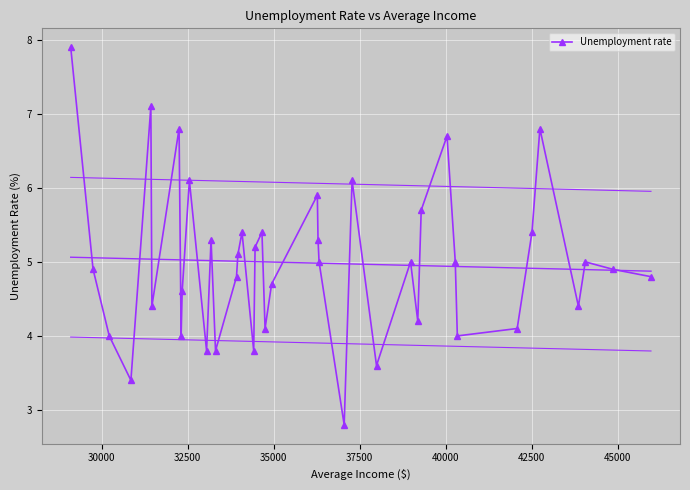

What is the maximum value for Unemployment rate?

7.9